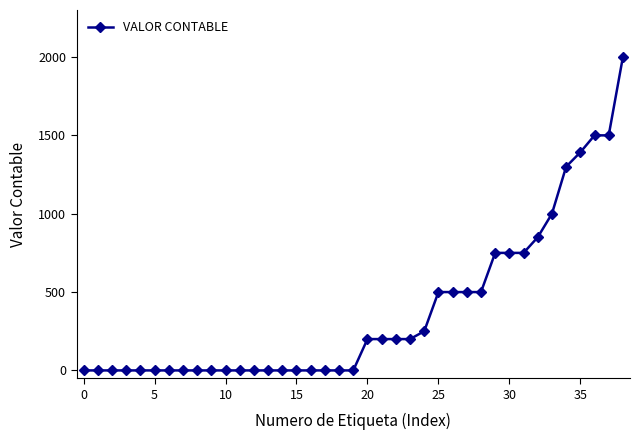

What is the average value?

380.6